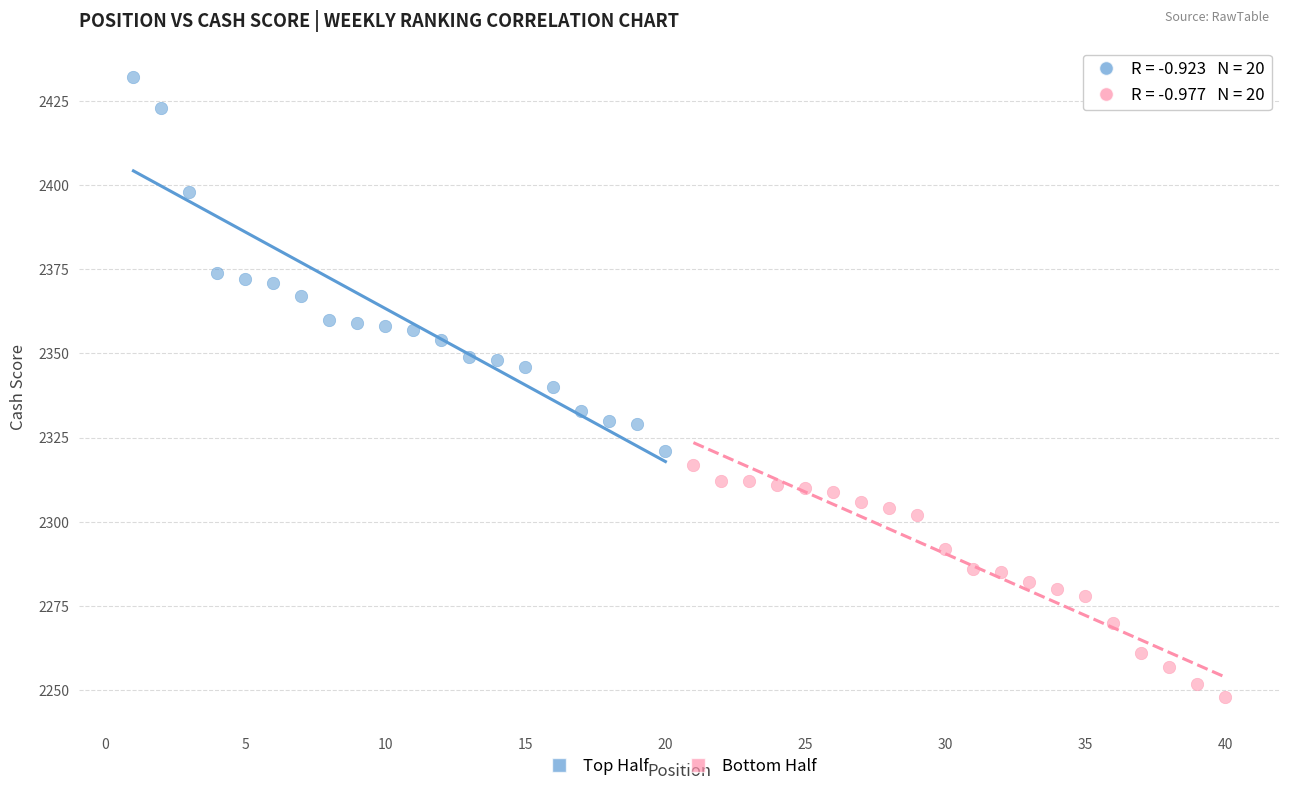

Which series has the widest spread of Y values?

Top Half